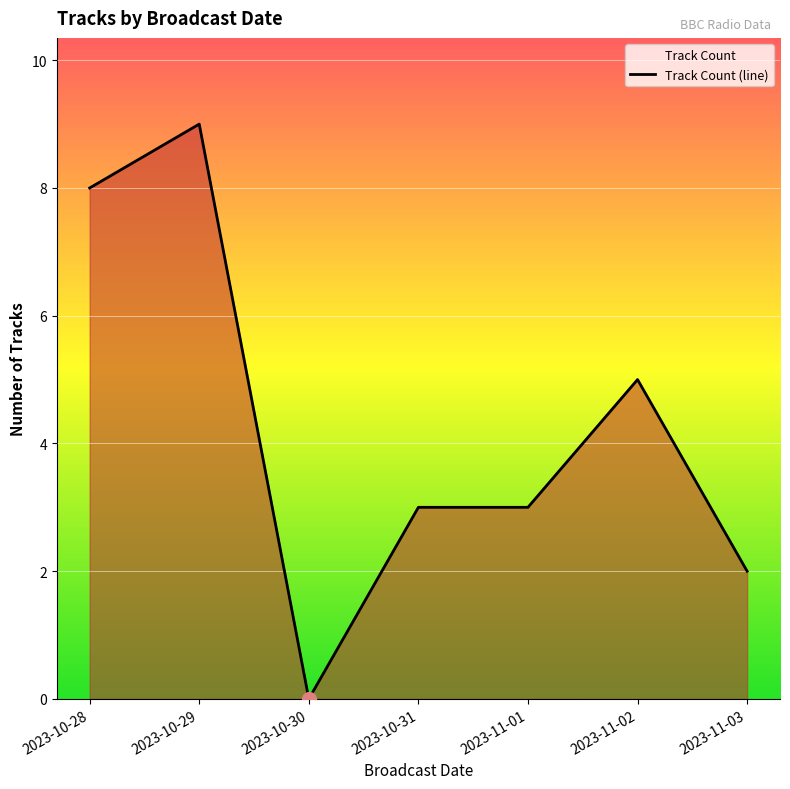

Is it true that the value at 2023-10-31 is 3?

True